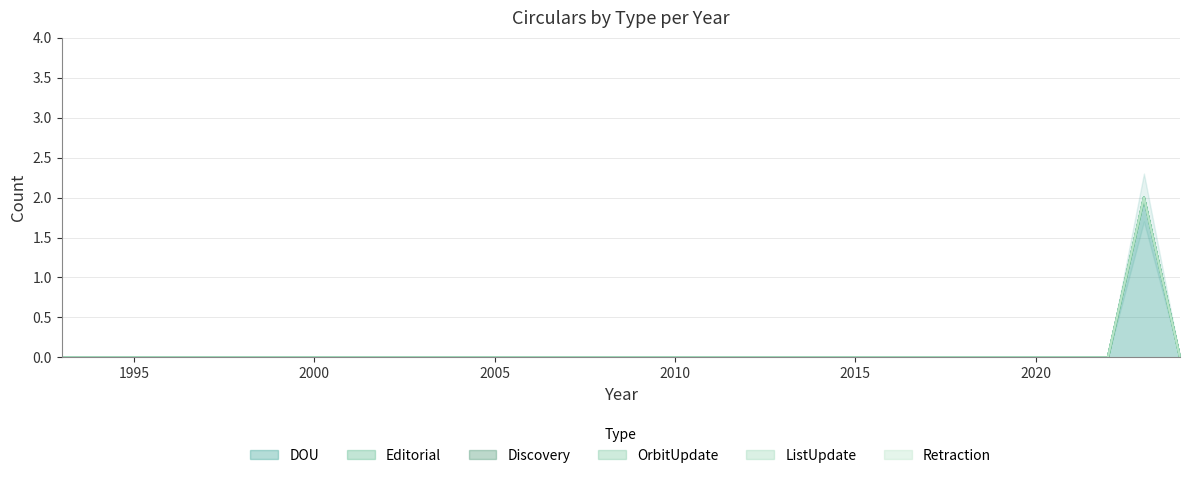

Is it true that Editorial equals 0 at 2022?

True